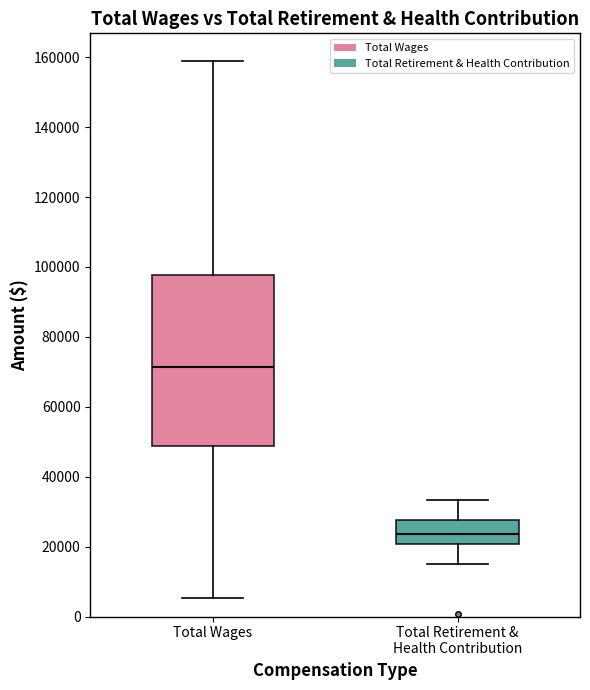

Reading left to right, read every box against the y-axis: the position of its median line, the range the box covers, and the ends of its whiskers. The values are not printed on the chart, so give them approximately, as read against the axis.

Total Wages: median 72000, box 48000 to 98000, whiskers 6000 to 158000
Total Retirement & Health Contribution: median 24000, box 20000 to 28000, whiskers 16000 to 34000